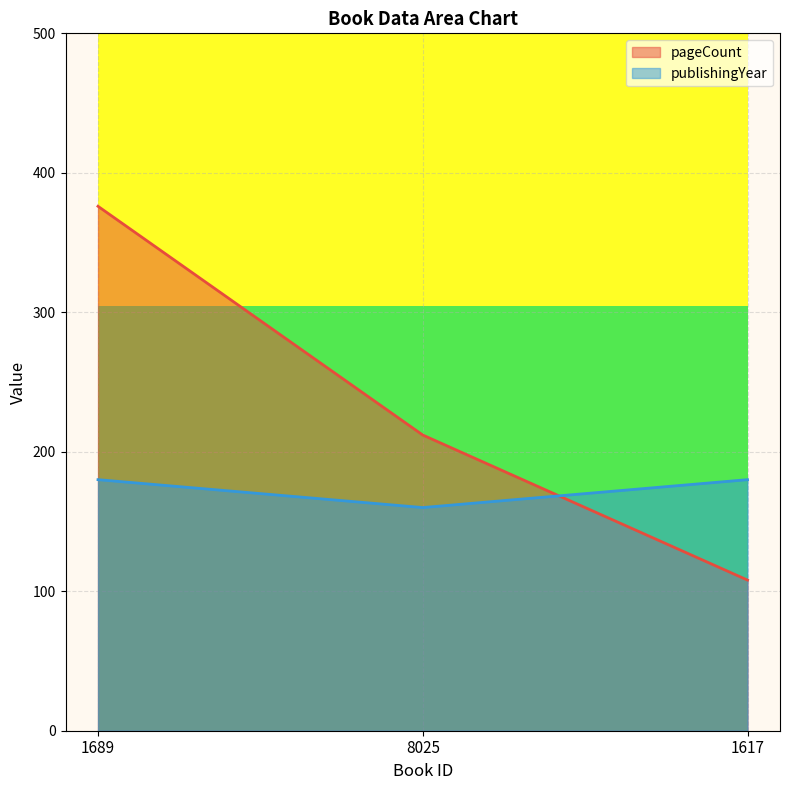

How many pageCount values are between 108 and 376?

3